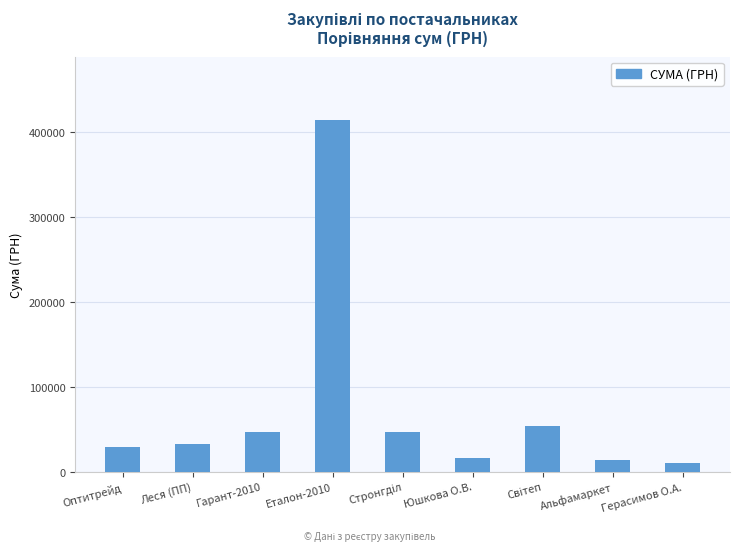

At which label does the data first exceed 33288?

Леся (ПП)